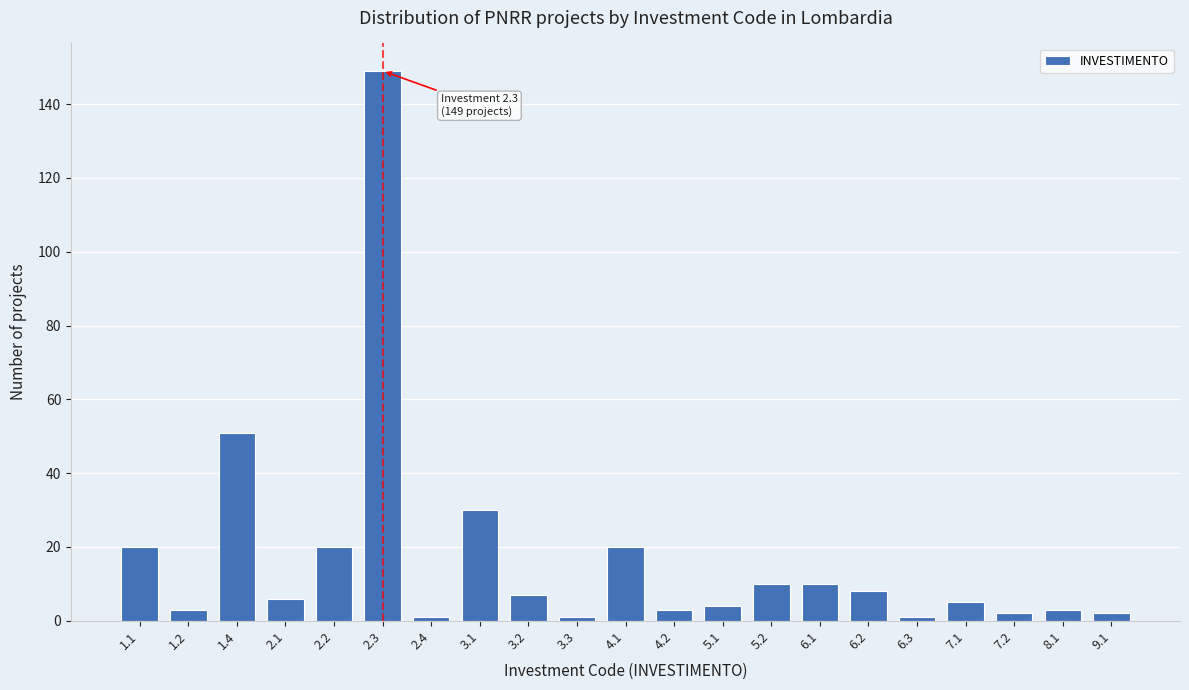

Reading left to right, extract all data points from this chart.

1.1=20	1.2=3	1.4=51	2.1=6	2.2=20	2.3=149	2.4=1	3.1=30	3.2=7	3.3=1	4.1=20	4.2=3	5.1=4	5.2=10	6.1=10	6.2=8	6.3=1	7.1=5	7.2=2	8.1=3	9.1=2